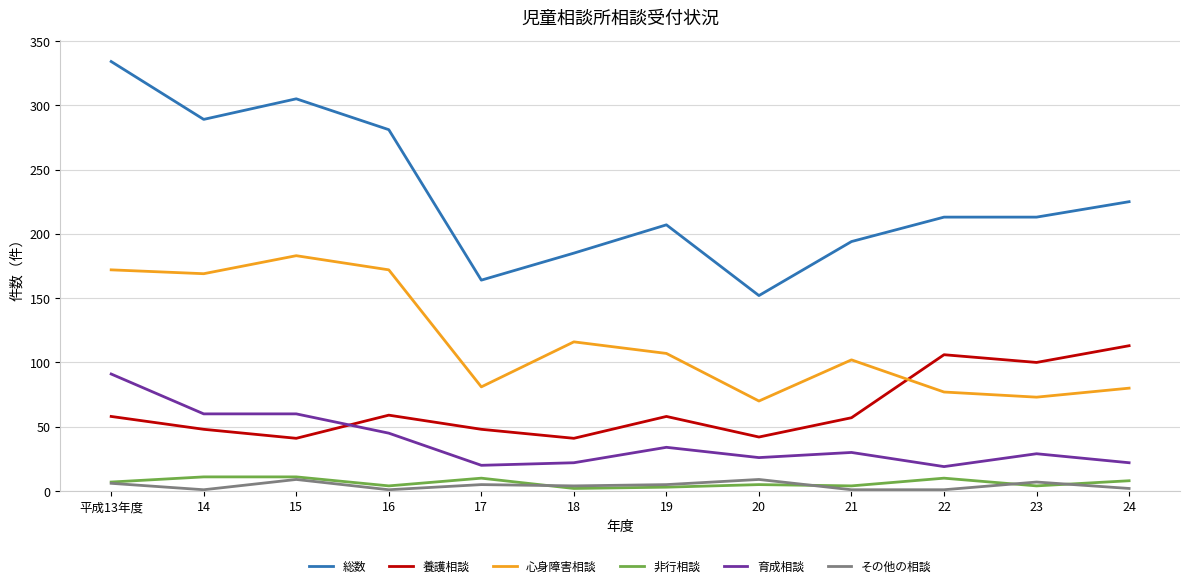

True or false: 総数 and その他の相談 cross at least once.

False